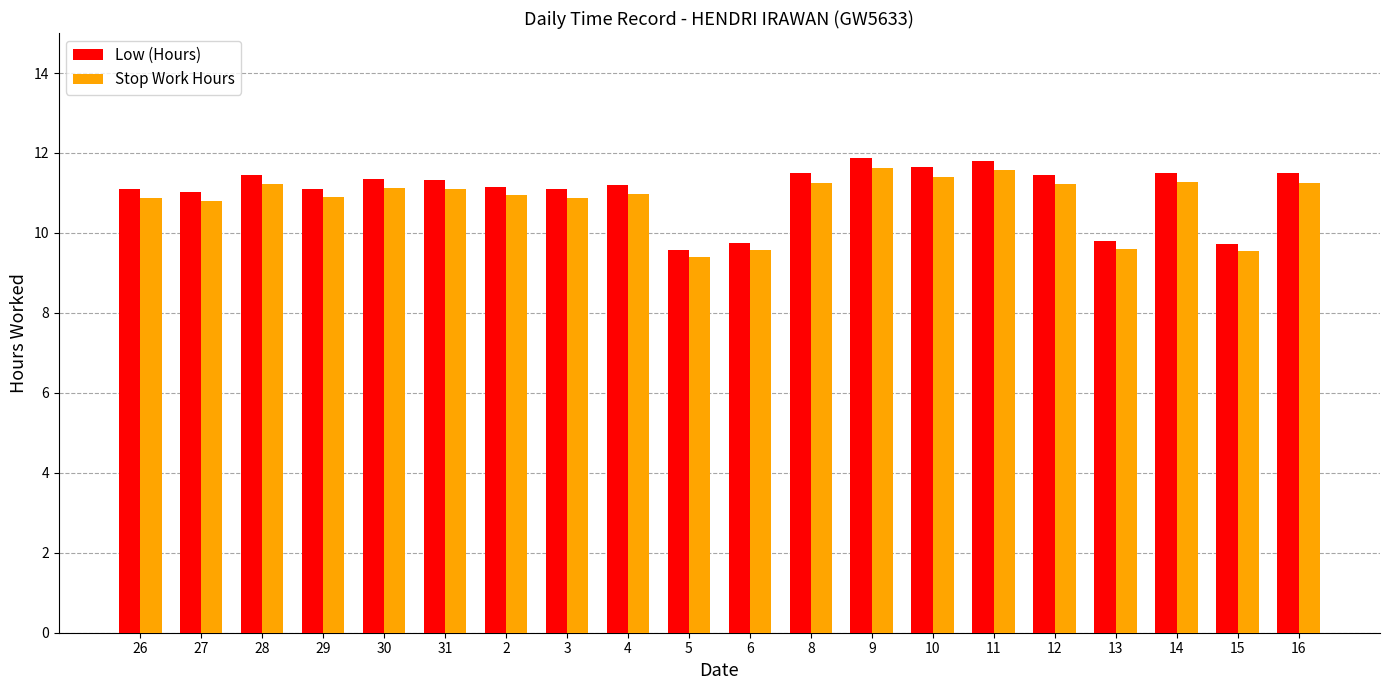

The value of Low (Hours) at 10 is 19.8. True or false?

False